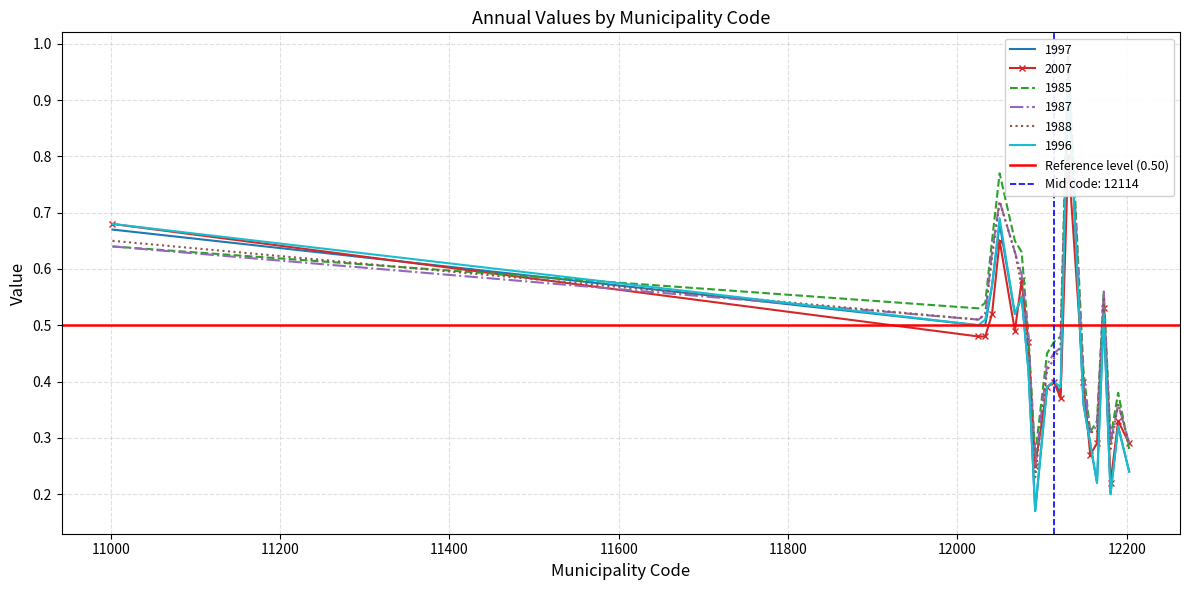

What are all the series names shown in the legend?

1997, 2007, 1985, 1987, 1988, 1996